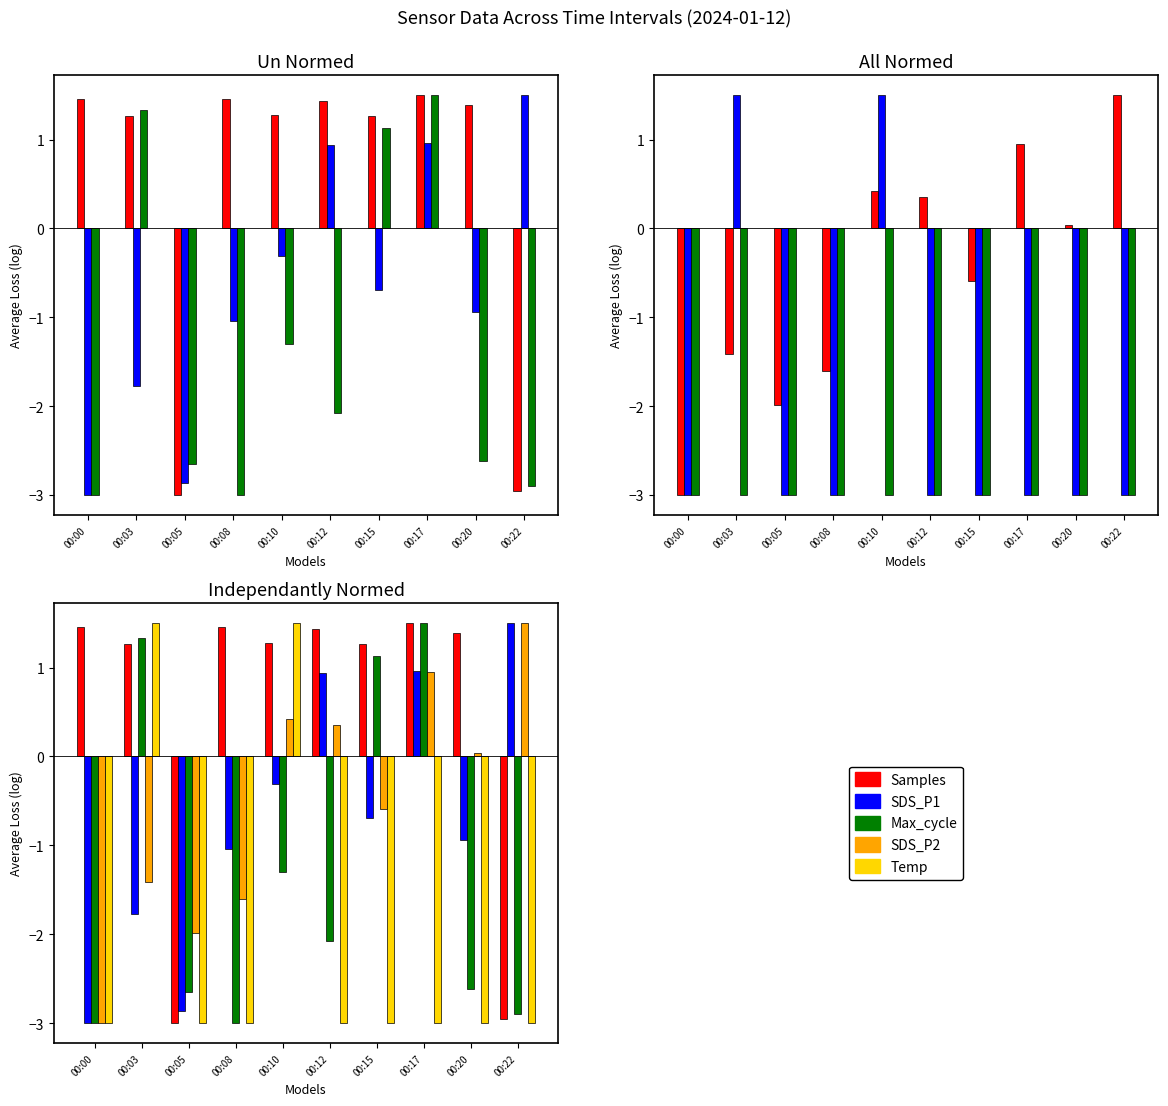

What is the average value of the SDS_P1 series?

-0.7